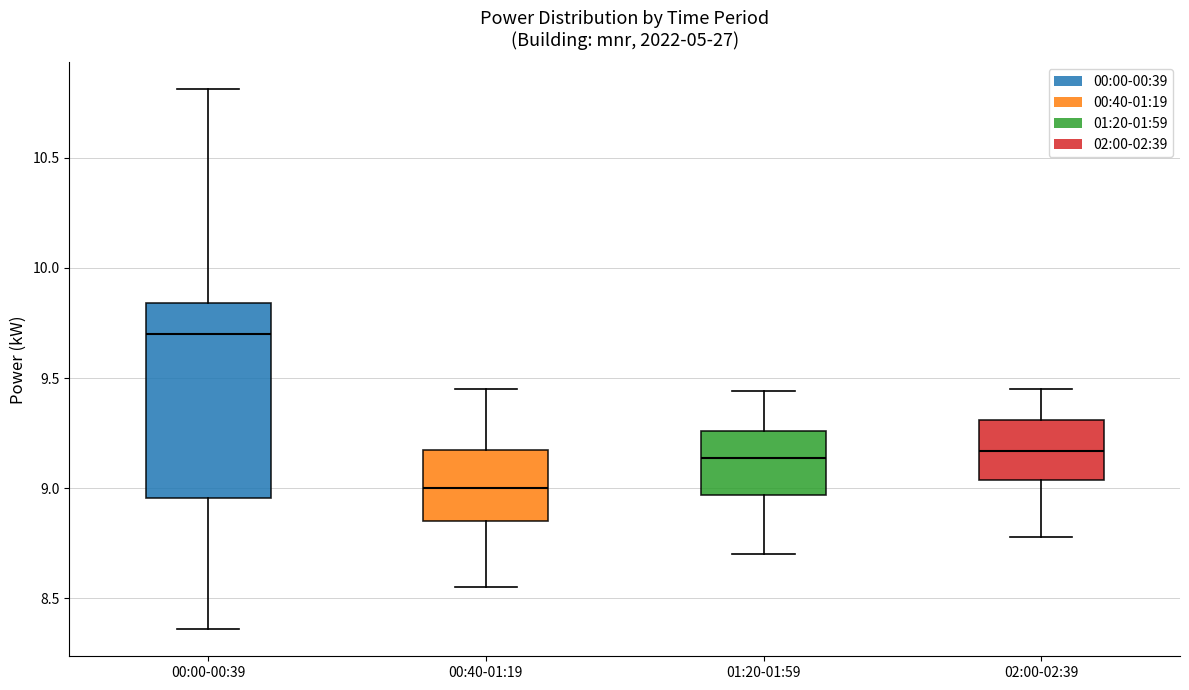

Reading left to right, read every box against the y-axis: the position of its median line, the range the box covers, and the ends of its whiskers. The values are not printed on the chart, so give them approximately, as read against the axis.

00:00-00:39: median 9.70, box 8.95 to 9.85, whiskers 8.35 to 10.80
00:40-01:19: median 9.00, box 8.85 to 9.15, whiskers 8.55 to 9.45
01:20-01:59: median 9.15, box 8.95 to 9.25, whiskers 8.70 to 9.45
02:00-02:39: median 9.15, box 9.05 to 9.30, whiskers 8.80 to 9.45